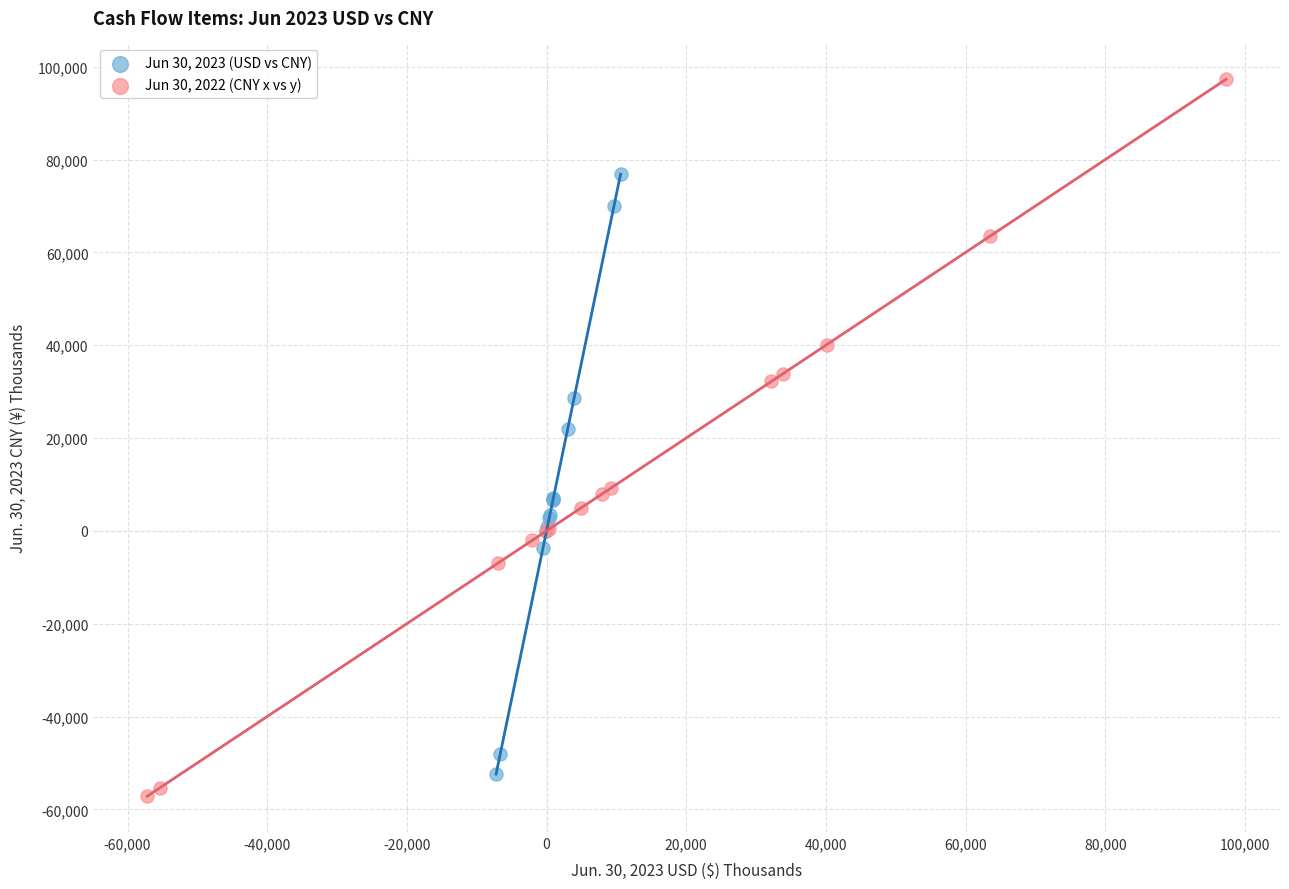

Which series has the widest spread of Y values?

Jun 30, 2022 (CNY x vs y)